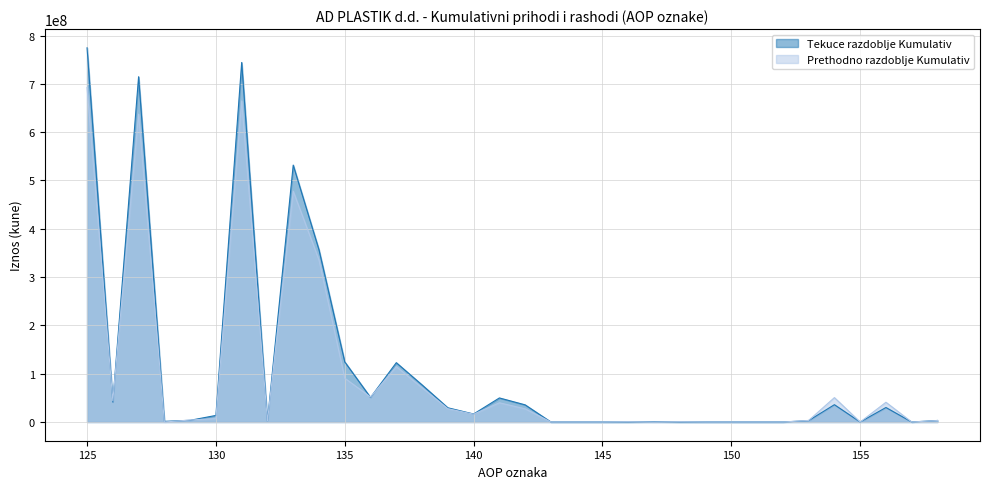

At which category does the chart reach its peak across all series?

125